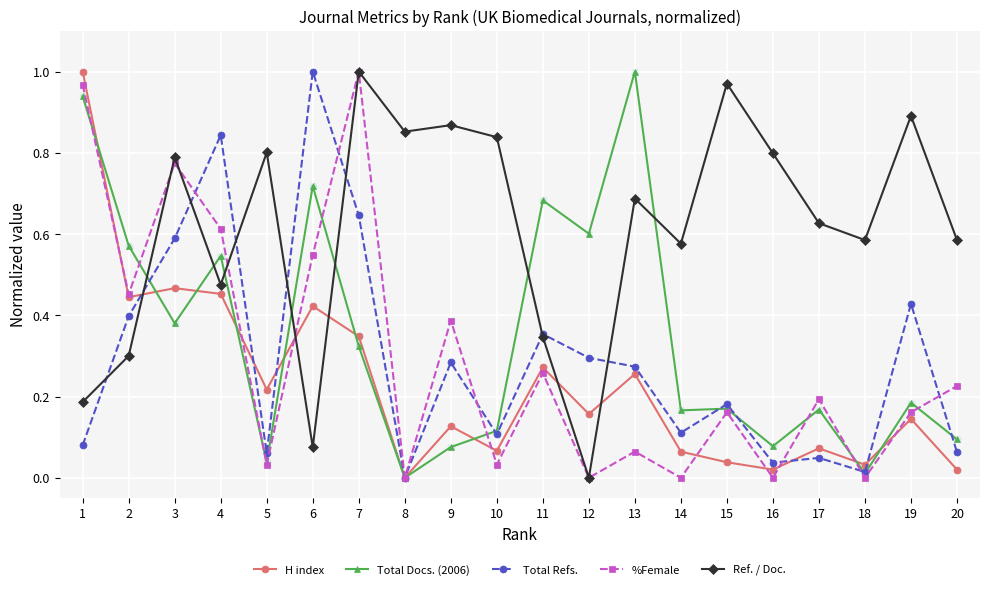

At how many categories does at least one series exceed 0?

20